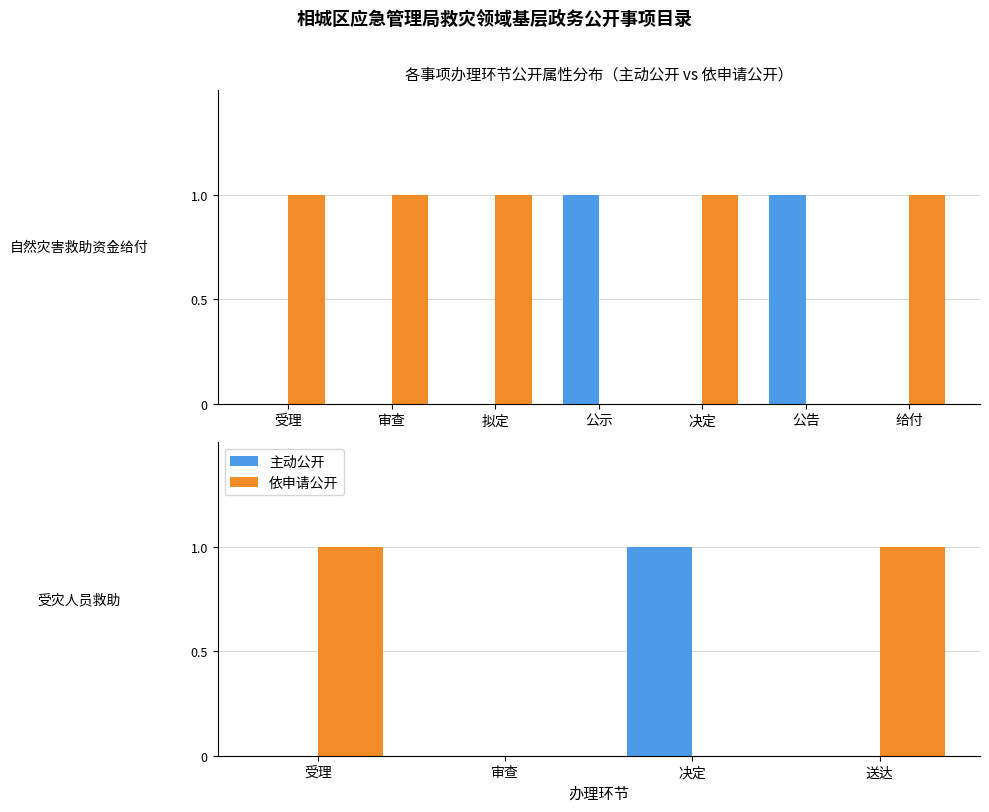

How many values in the 依申请公开 series are below 1?

2